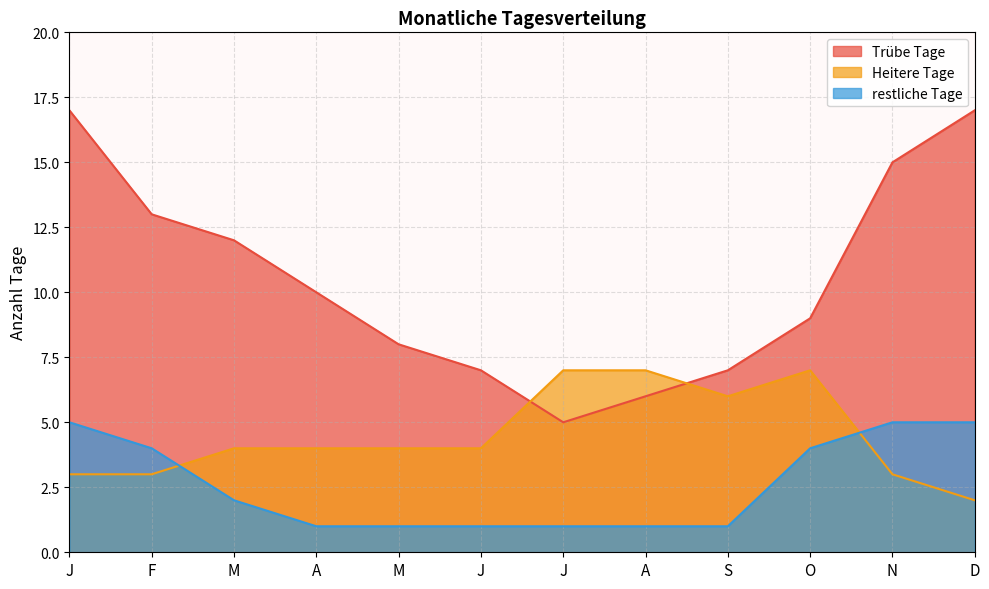

What is the greatest value displayed?

17